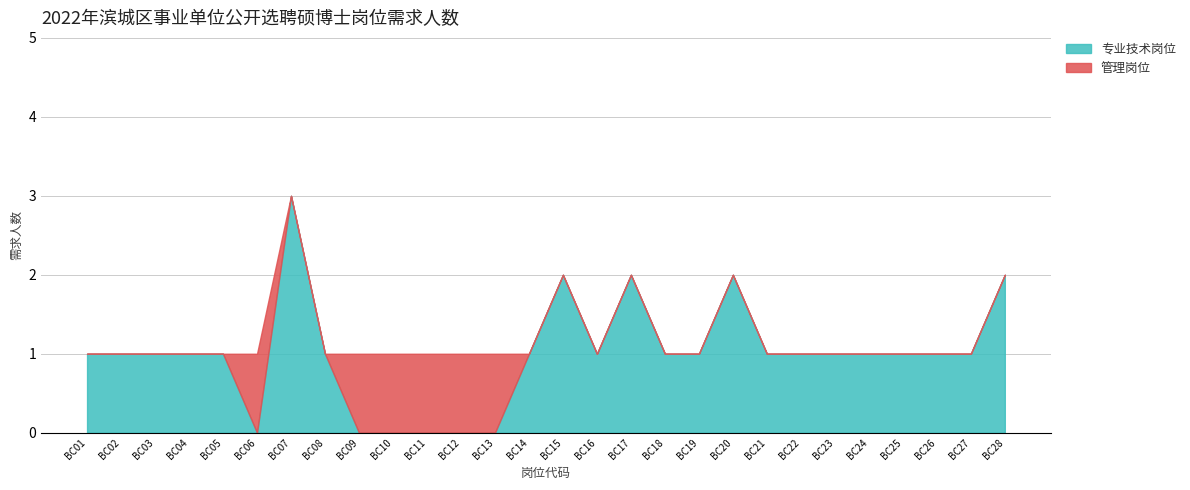

What are all the series names shown in the legend?

专业技术岗位, 管理岗位